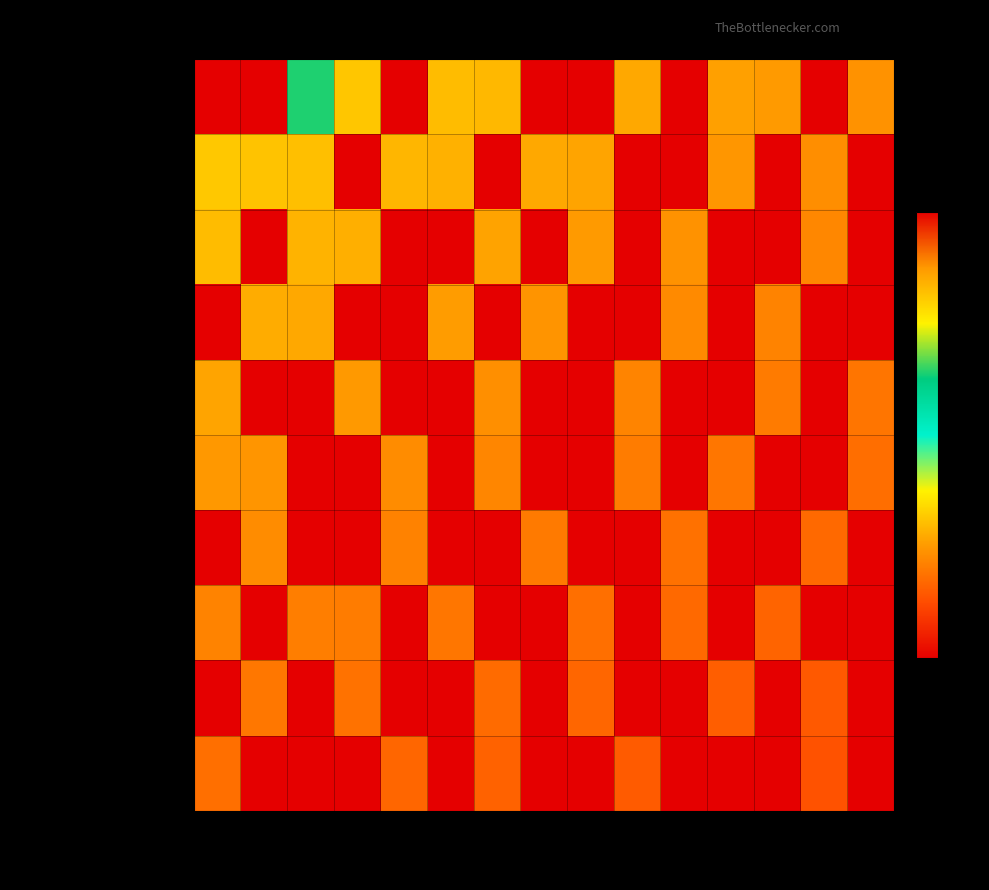

At how many categories does at least one series exceed 0?

15